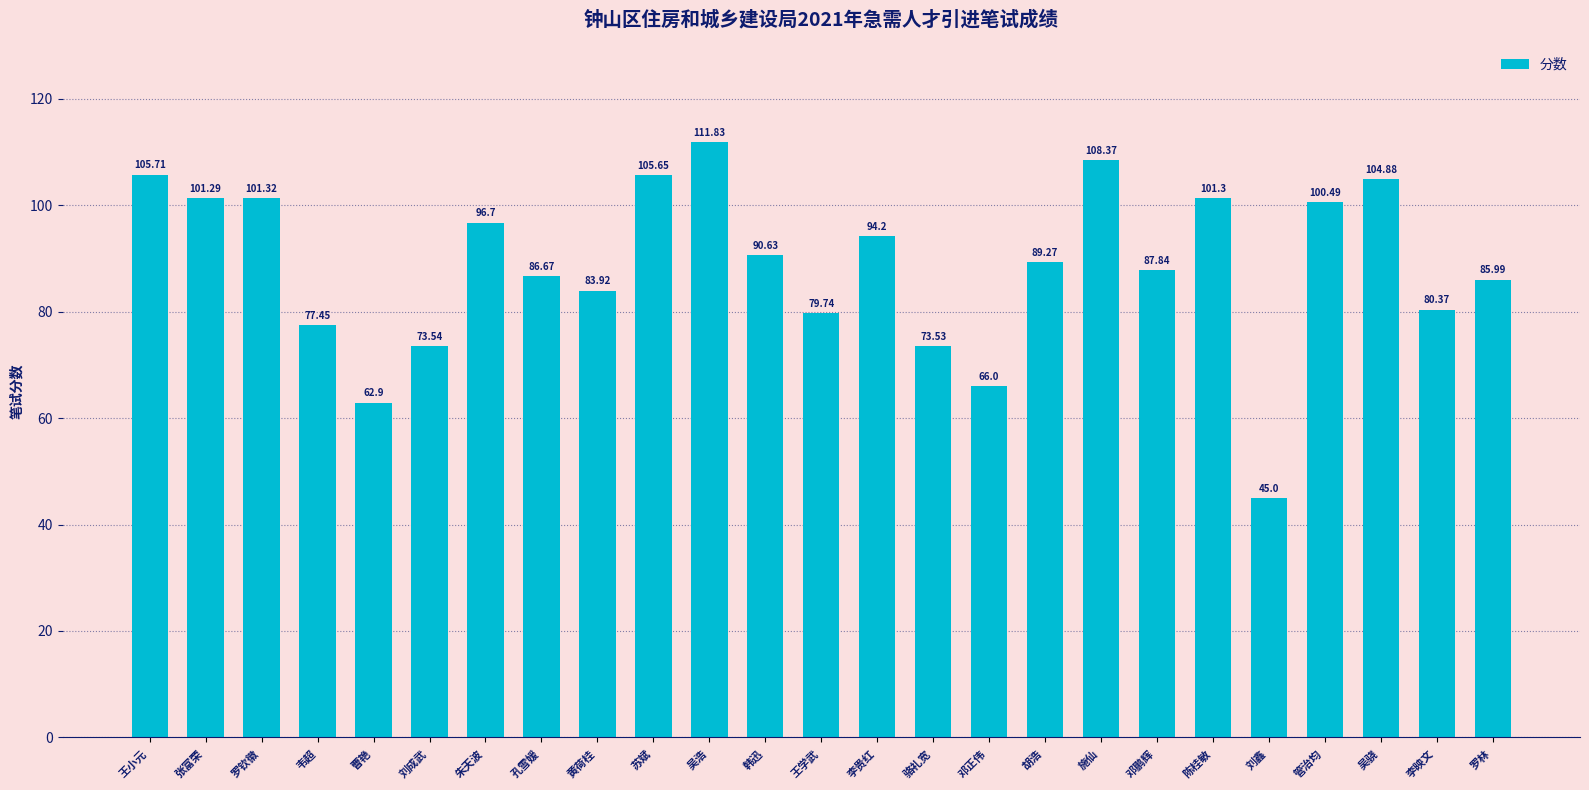

What position from the right is 刘成武?

20